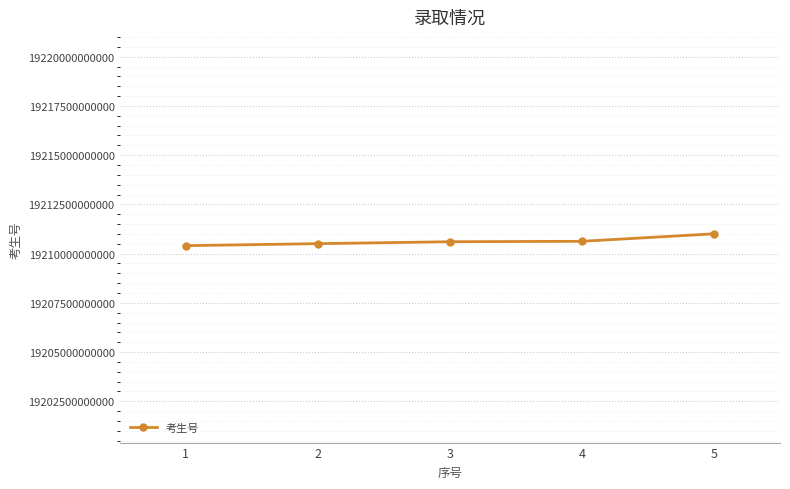

Approximately how many times larger is the value at 2 compared to 1?

1.0